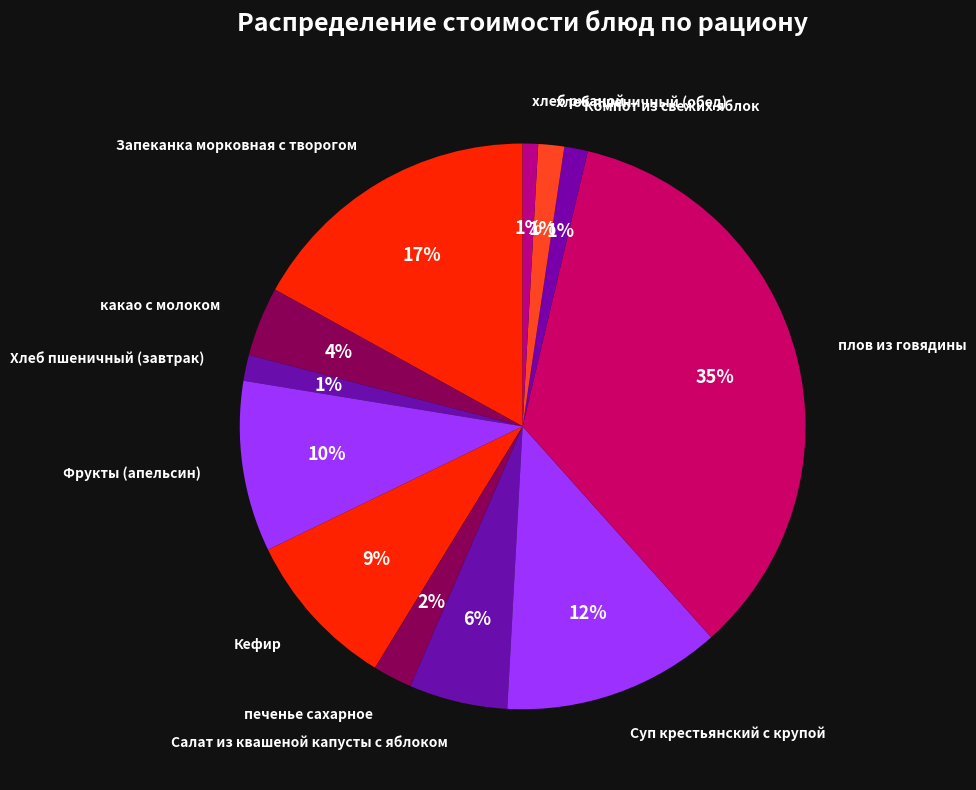

Do хлеб ржаной and Салат из квашеной капусты с яблоком together represent more than half of the pie?

No